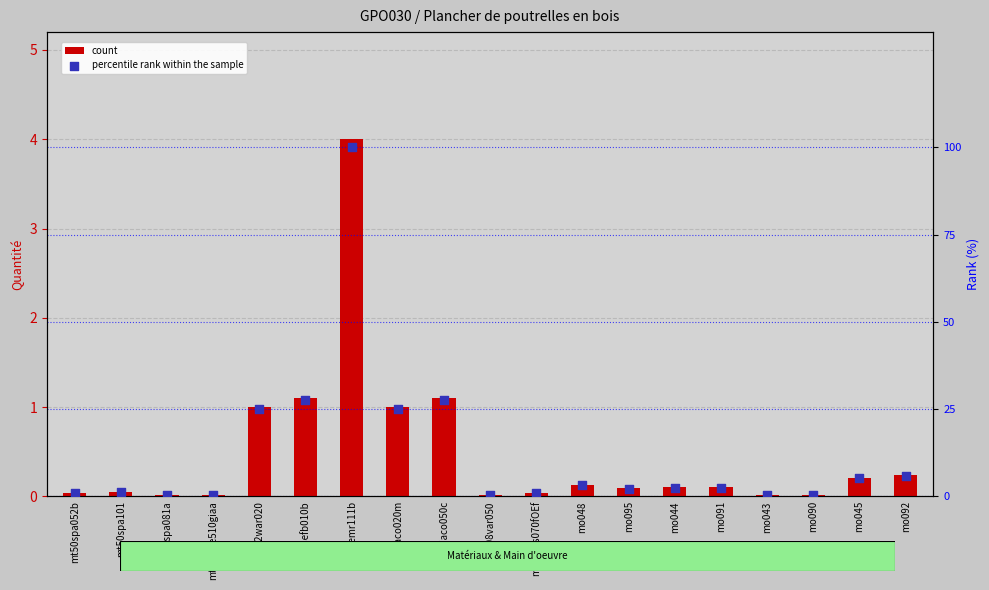

At which category is the sum across all series the highest?

mt07emr111b